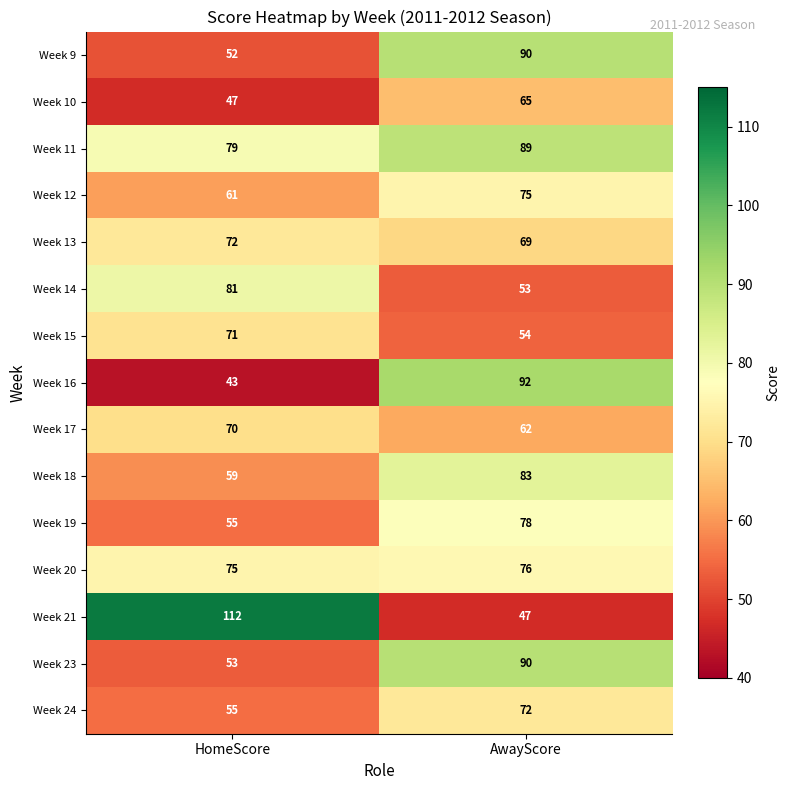

What is the highest value of the Week 14 series?

81